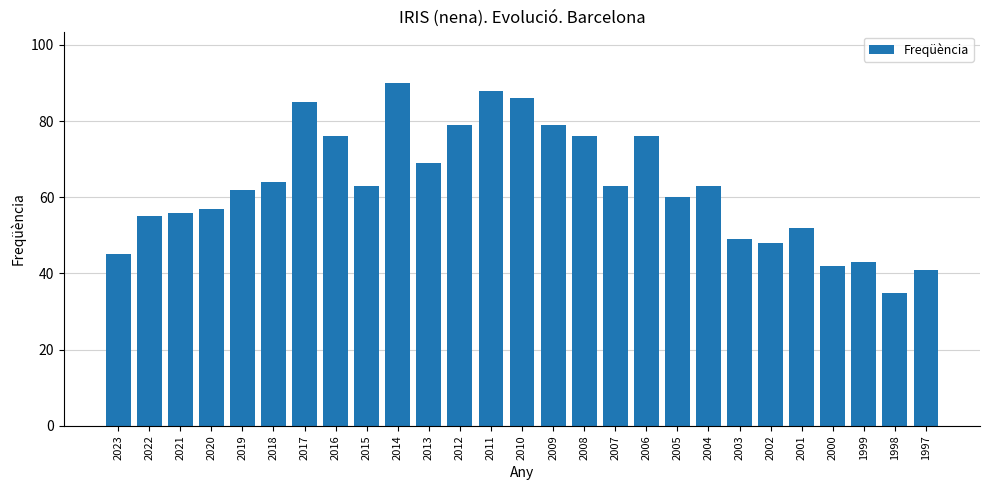

What is the value of the 9th bar from the left?

63